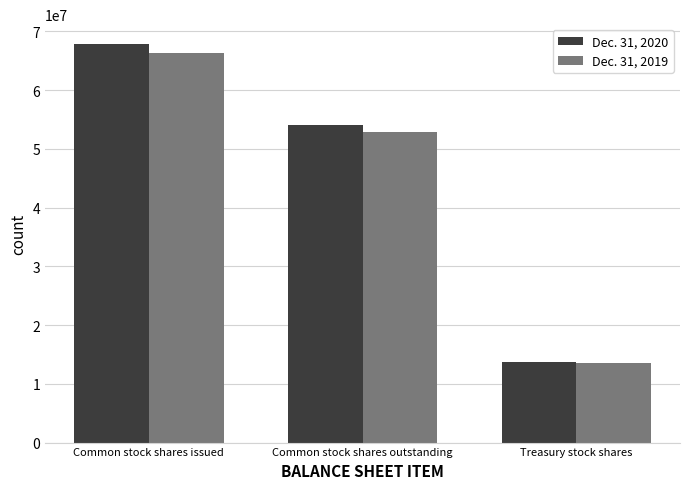

At which category is the sum across all series the highest?

Common stock shares issued